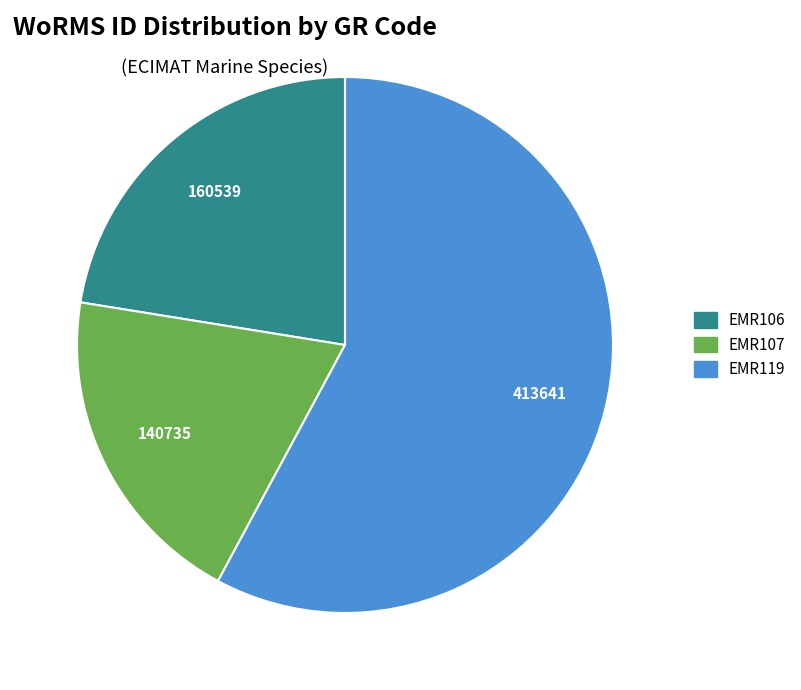

Is there a majority slice in this chart?

Yes